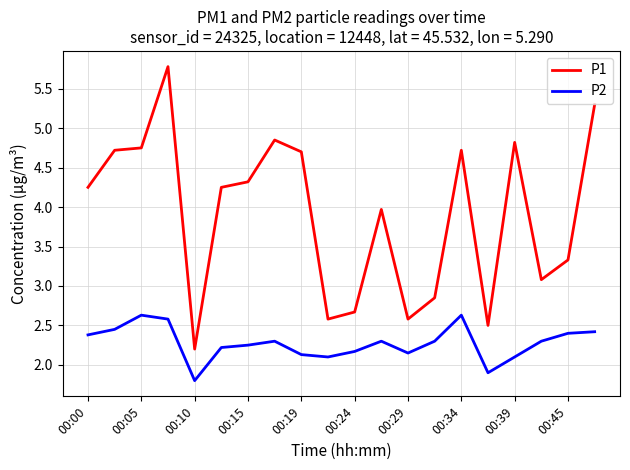

Which series has the widest spread of values?

P1